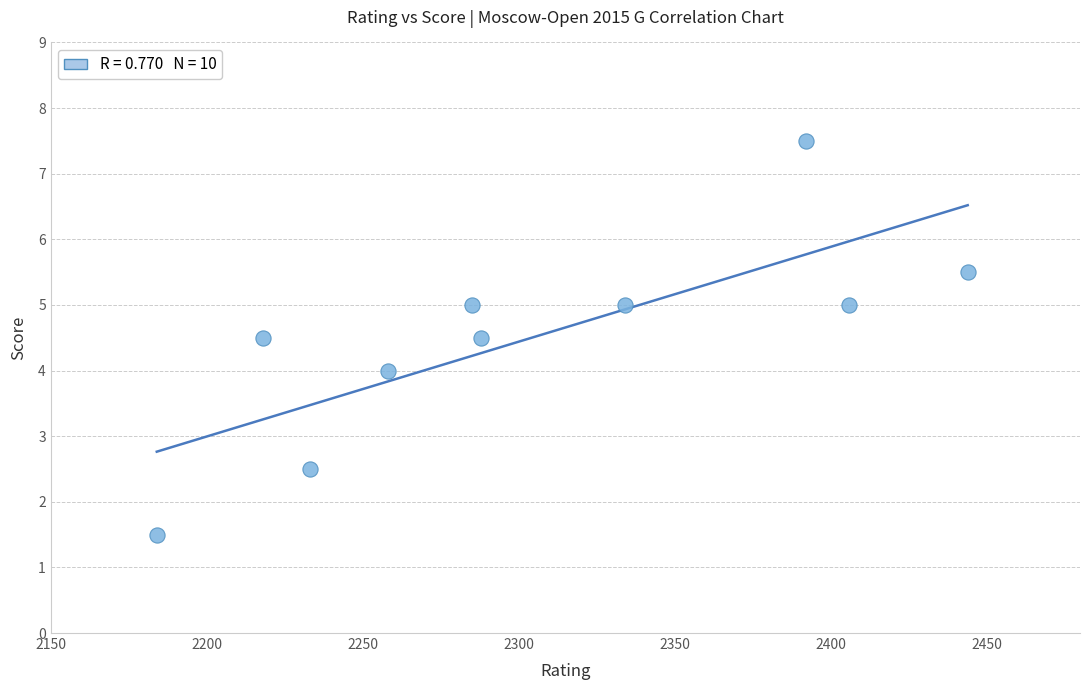

What is the range of X values (max minus min)?

260.0